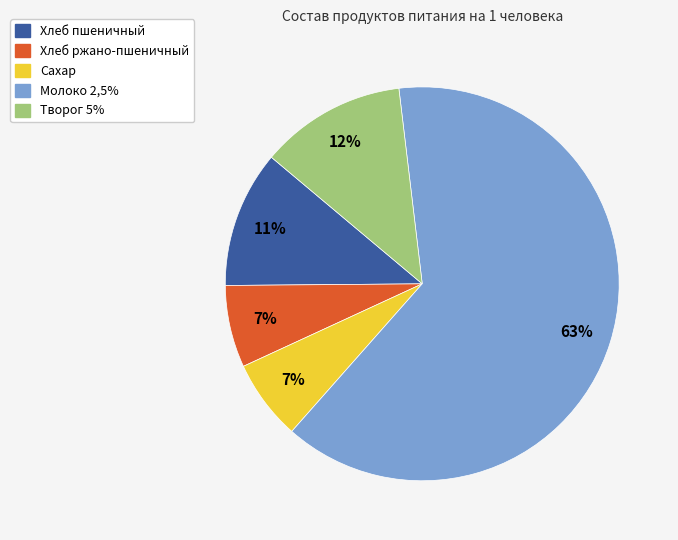

Count the number of slices in the pie.

5